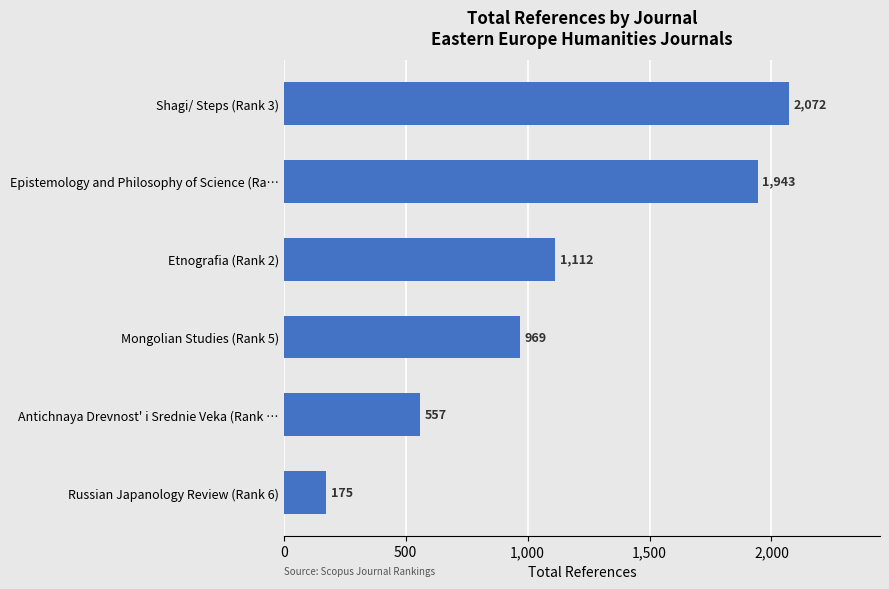

The chart shows a value of 1361 at Shagi/ Steps (Rank 3). True or false?

False